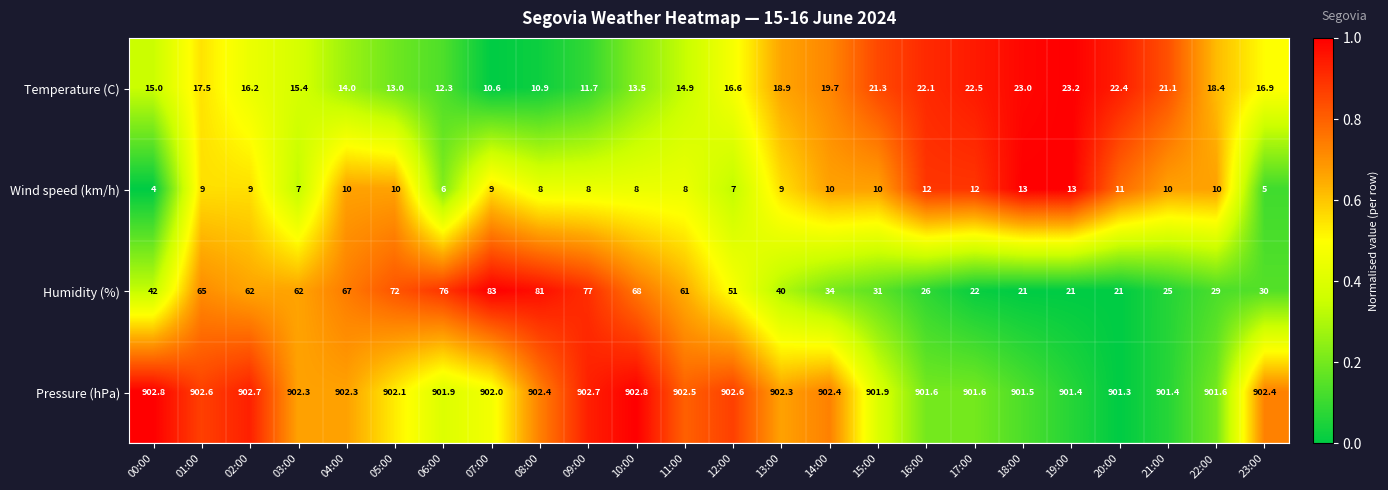

Between 05:00 and 10:00, which series saw the biggest shift?

Humidity (%)